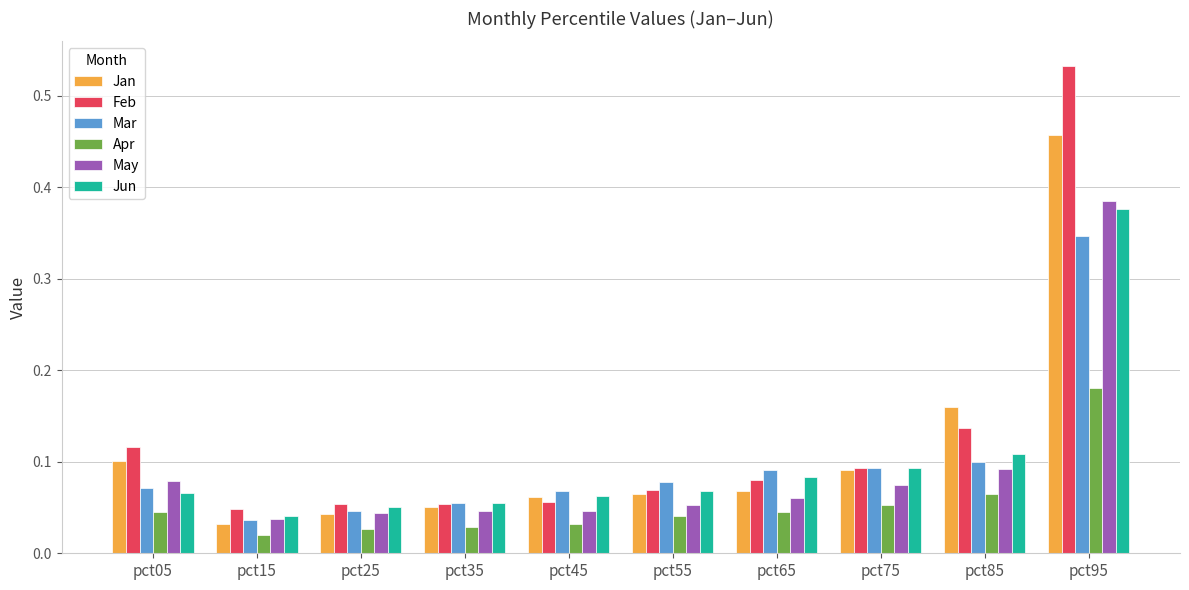

What is the sum of the Jan values at pct95 and pct05?

0.6